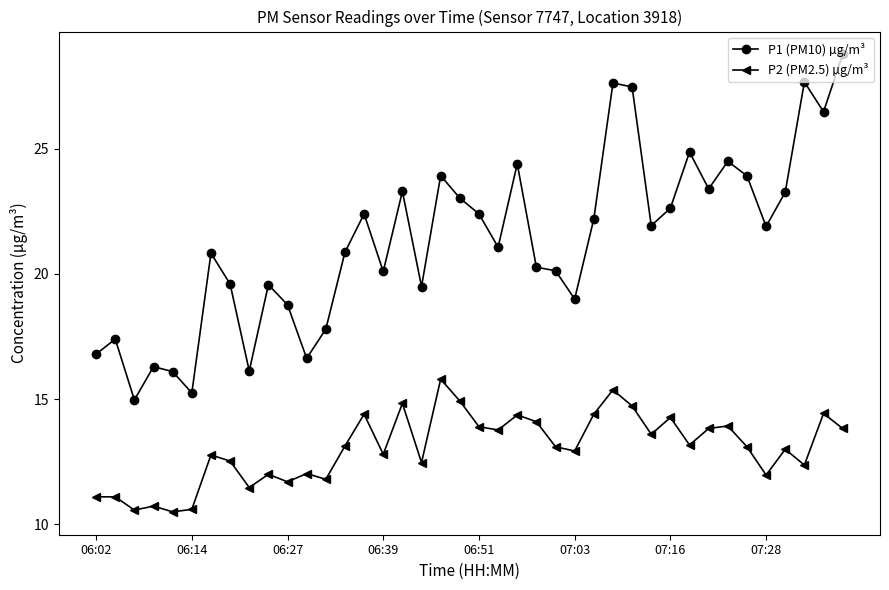

What is the sum of all P2 (PM2.5) µg/m³ values?

521.4